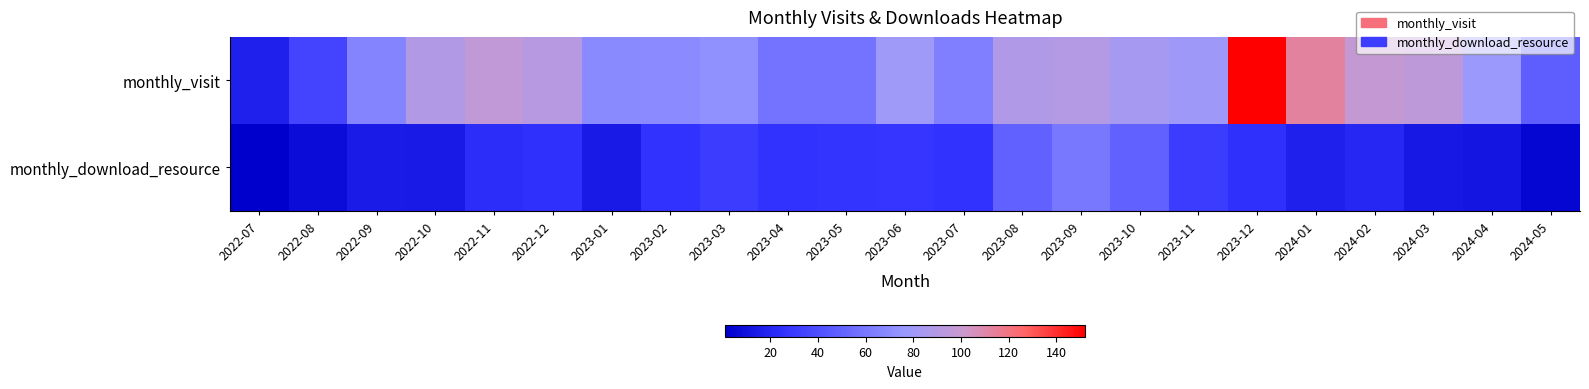

Reading right to left, extract all data points from this chart.

monthly_visit: 2024-05=48	2024-04=78	2024-03=95	2024-02=98	2024-01=113	2023-12=152	2023-11=79	2023-10=83	2023-09=90	2023-08=88	2023-07=64	2023-06=80	2023-05=58	2023-04=58	2023-03=72	2023-02=70	2023-01=69	2022-12=91	2022-11=96	2022-10=89	2022-09=66	2022-08=35	2022-07=17
monthly_download_resource: 2024-05=4	2024-04=12	2024-03=13	2024-02=21	2024-01=17	2023-12=25	2023-11=31	2023-10=49	2023-09=60	2023-08=49	2023-07=26	2023-06=28	2023-05=27	2023-04=26	2023-03=31	2023-02=26	2023-01=14	2022-12=25	2022-11=24	2022-10=14	2022-09=15	2022-08=7	2022-07=1